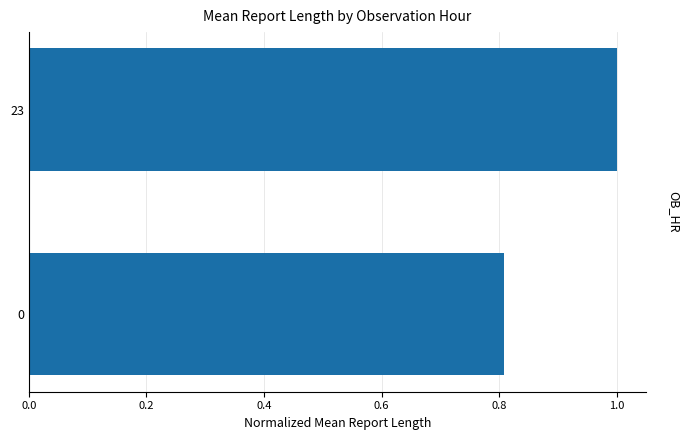

True or false: the data shows 1.7 at 23.

False